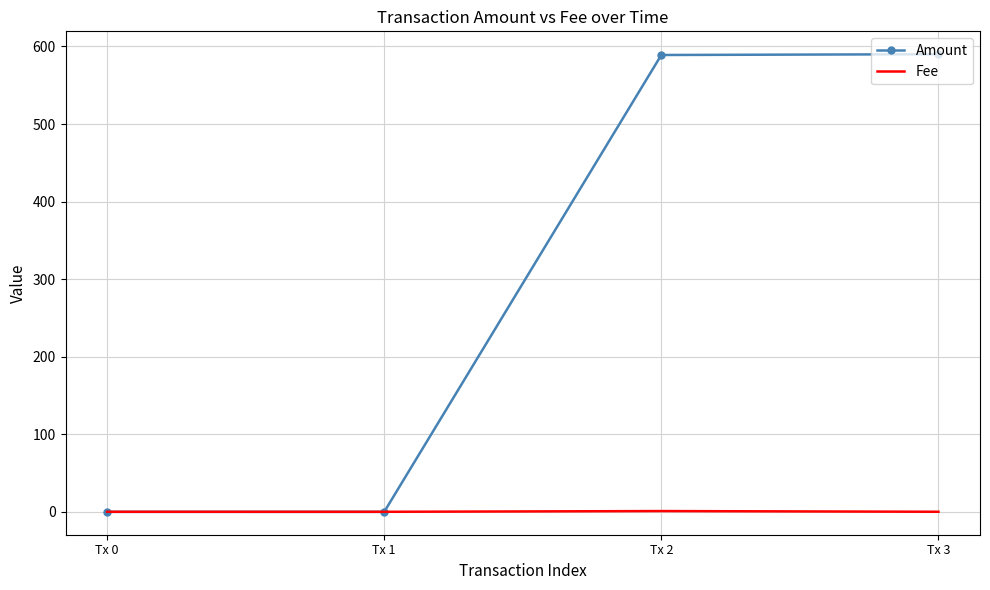

Which series has the largest total across all categories?

Amount